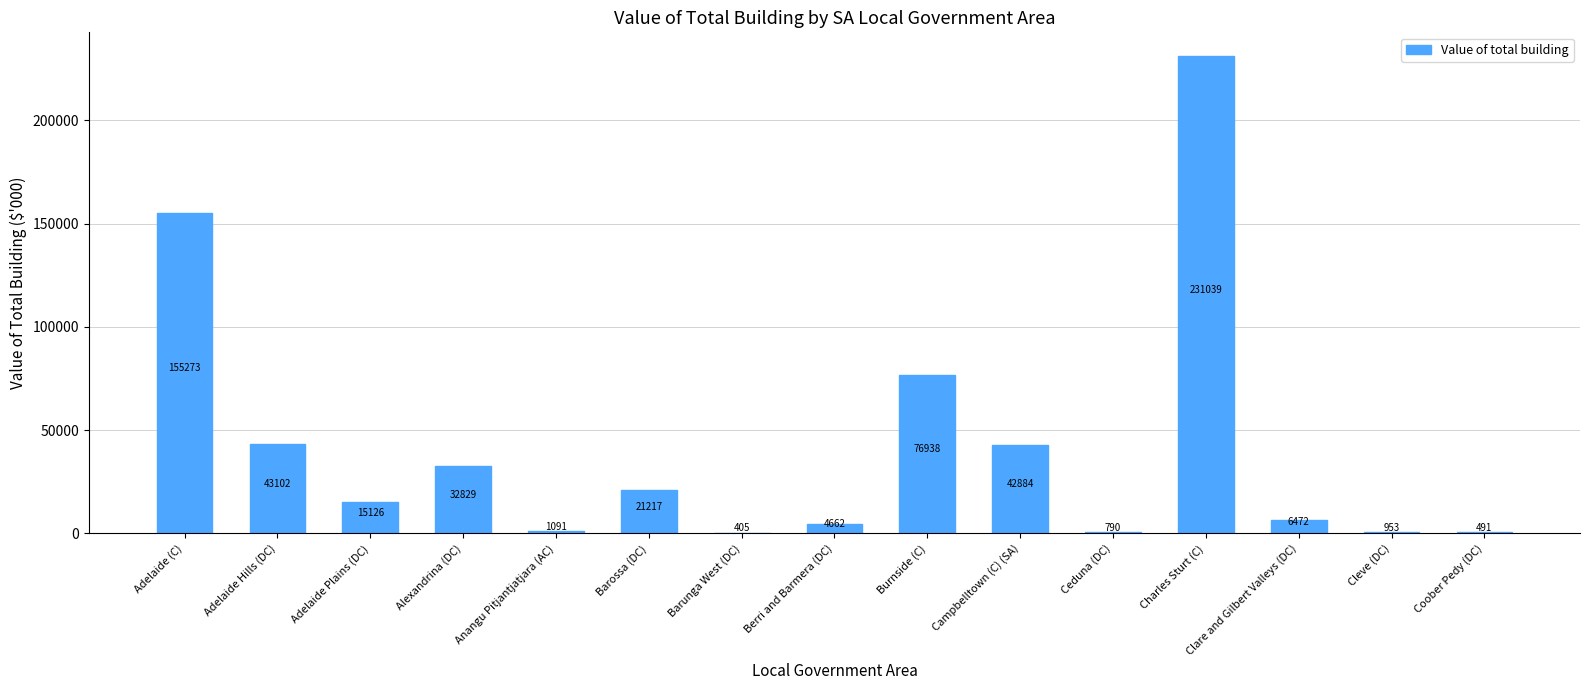

True or false: the data shows 10014.1 at Alexandrina (DC).

False